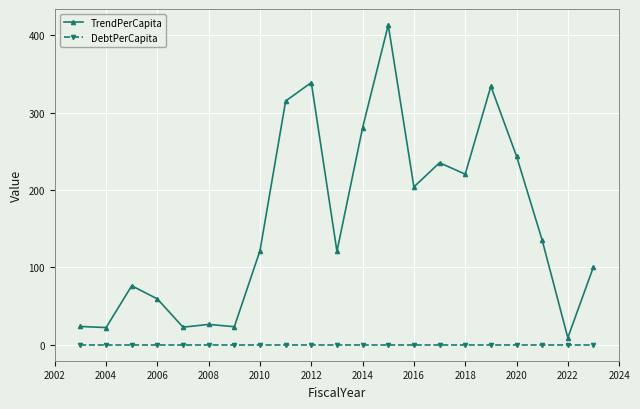

Which series has the widest spread of values?

TrendPerCapita